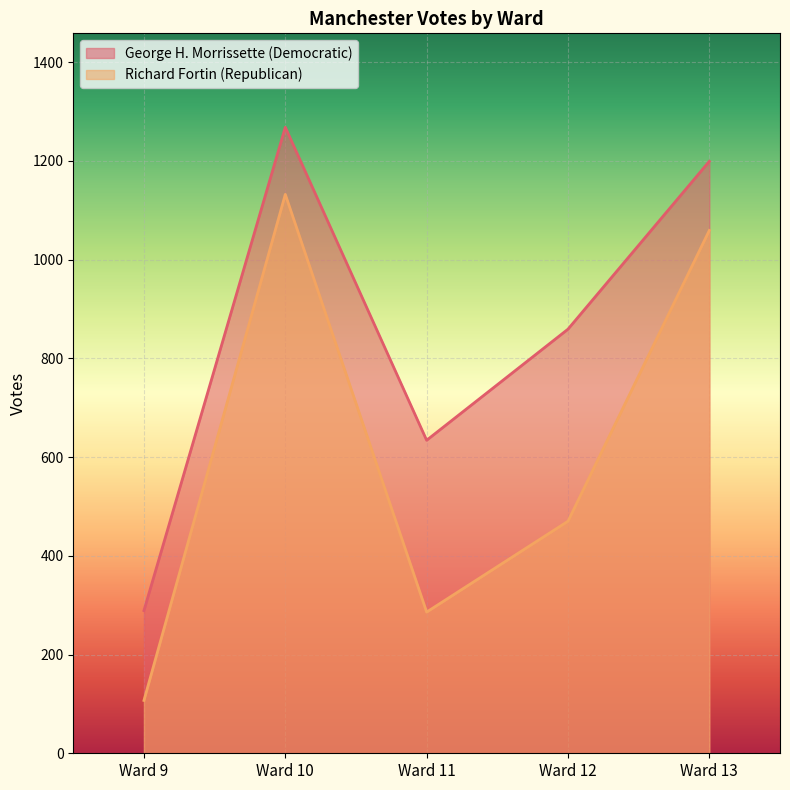

True or false: George H. Morrissette (Democratic) and Richard Fortin (Republican) intersect in this chart.

False